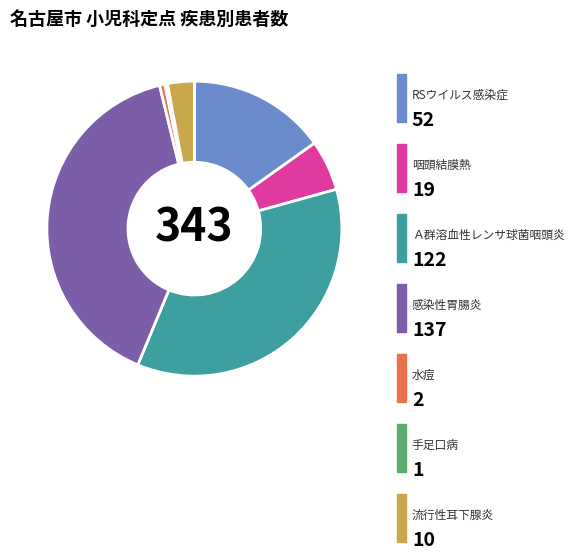

Is there any slice that represents more than half of the pie?

No